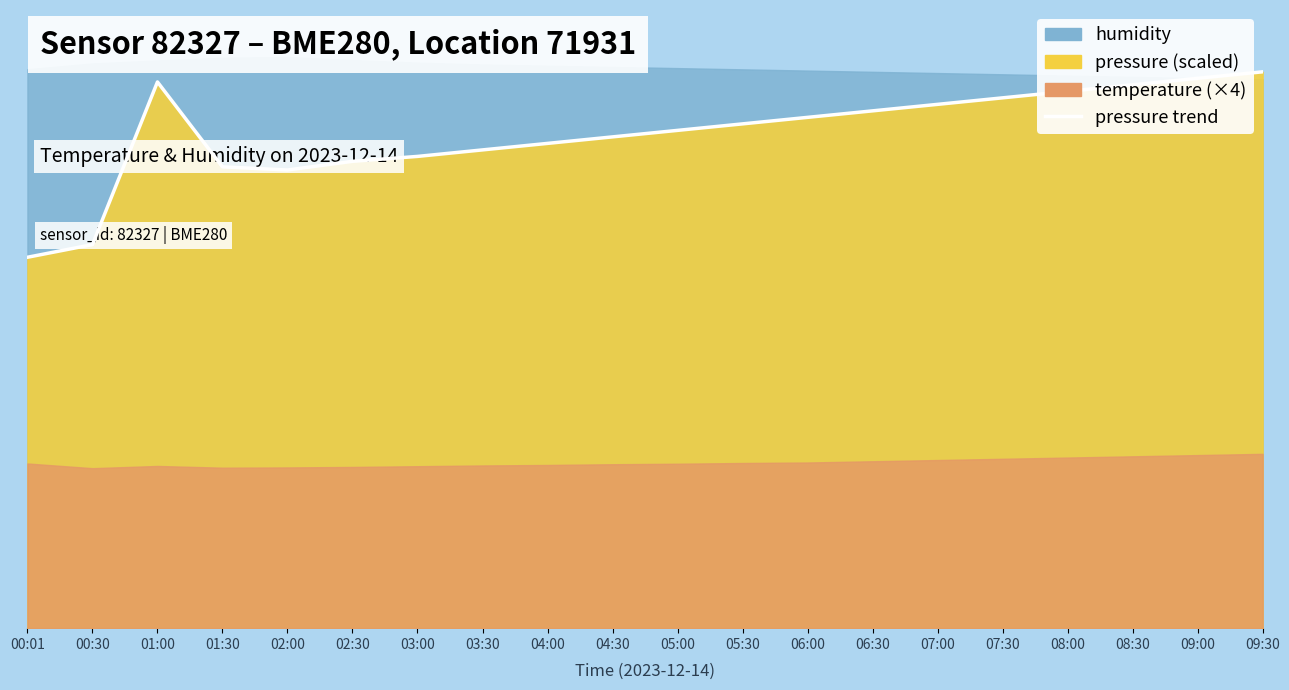

Is it true that the value at 01:00 is 88.4?

True